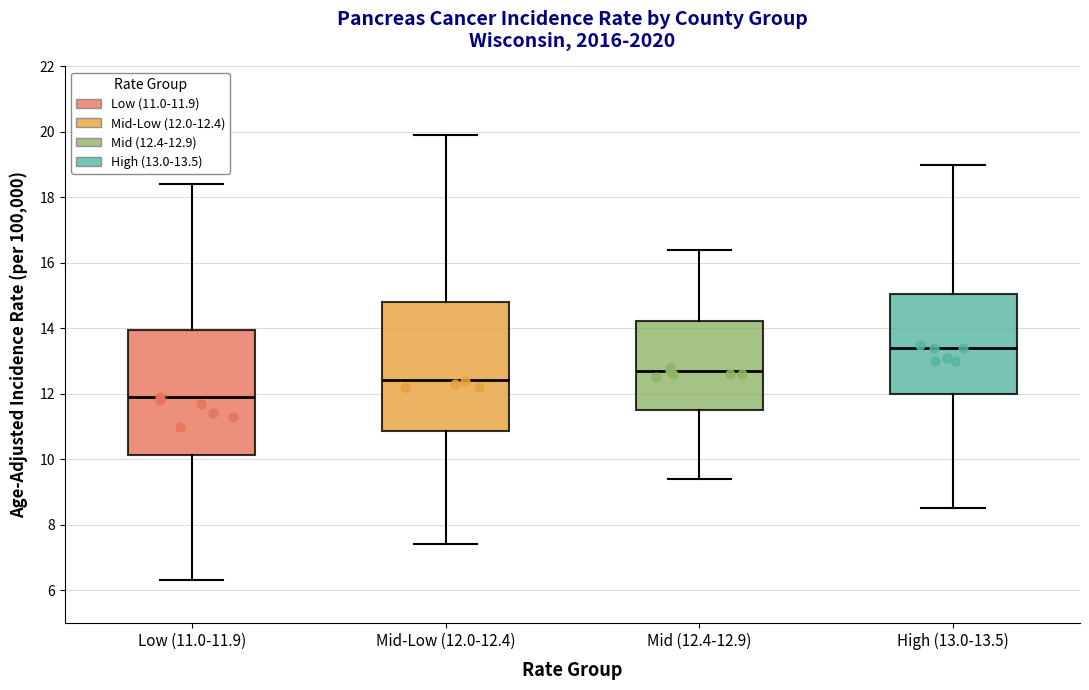

Which box has the highest median line?

High (13.0-13.5)